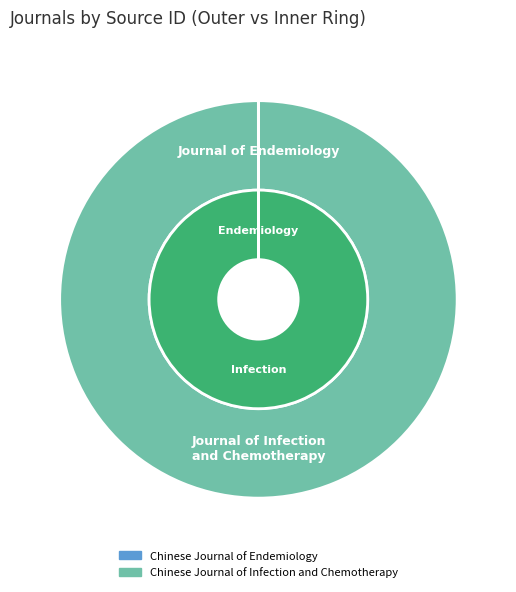

Is the sum of Chinese Journal of Endemiology and Chinese Journal of Infection and Chemotherapy greater than half?

Yes